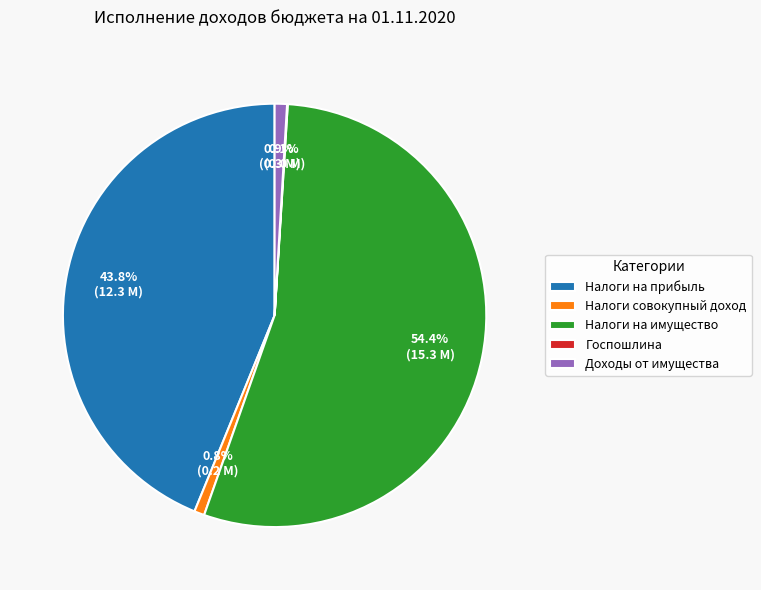

Approximately how many times larger is the value at Налоги на имущество compared to Налоги совокупный доход?

70.2